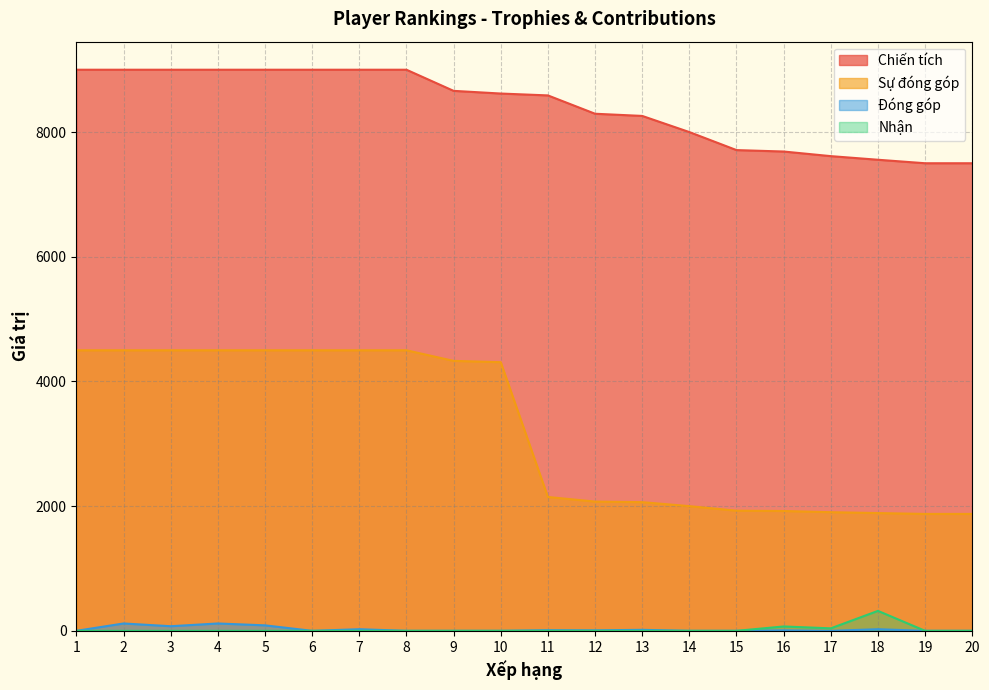

What is the total value across all series at 20?

9375